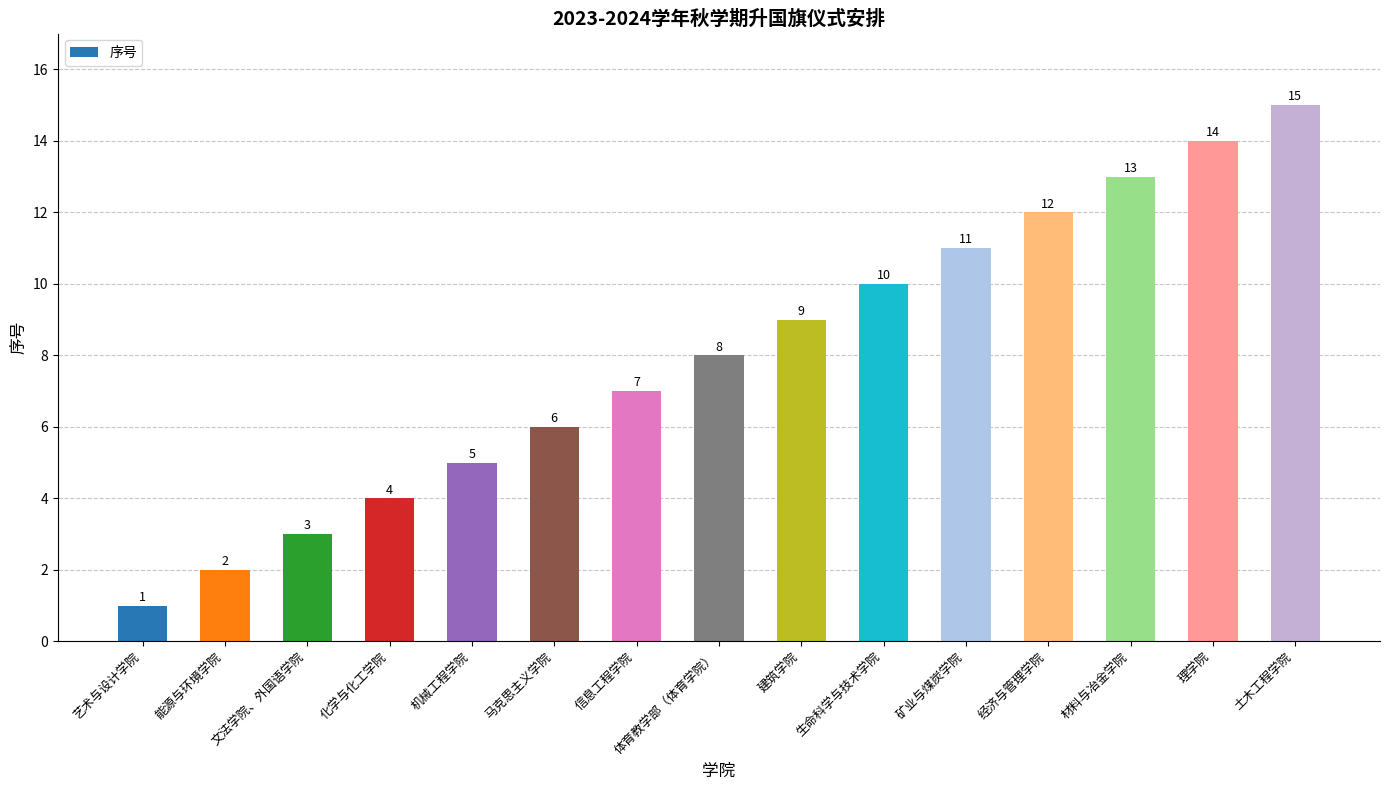

Rank the categories by value from lowest to highest.

艺术与设计学院, 能源与环境学院, 文法学院、外国语学院, 化学与化工学院, 机械工程学院, 马克思主义学院, 信息工程学院, 体育教学部（体育学院）, 建筑学院, 生命科学与技术学院, 矿业与煤炭学院, 经济与管理学院, 材料与冶金学院, 理学院, 土木工程学院